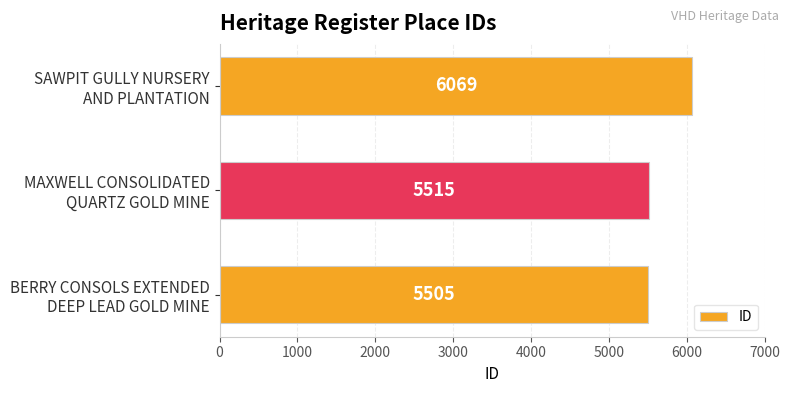

How many data points does each series have?

3